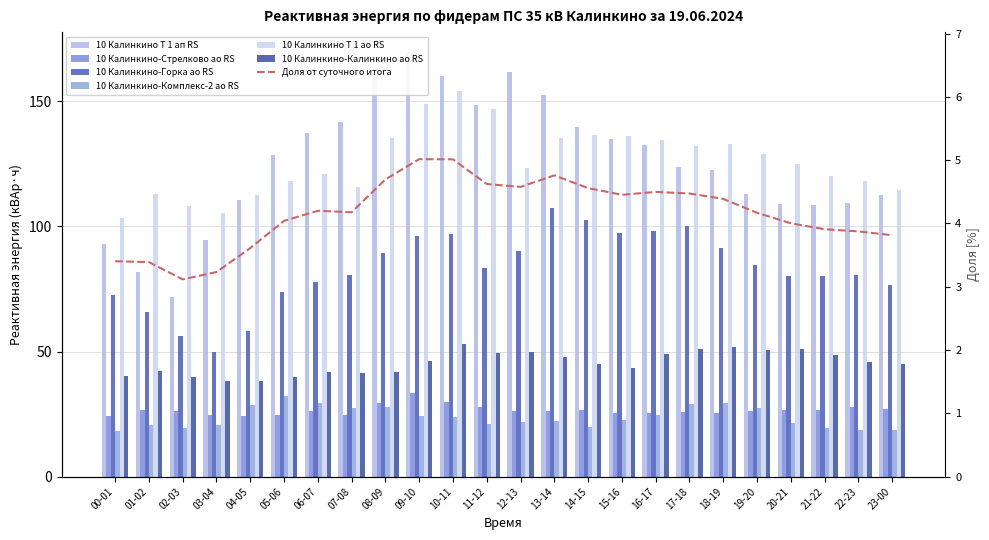

Between 03-04 and 04-05, which series saw the biggest shift?

10 Калинкино Т 1 ап RS